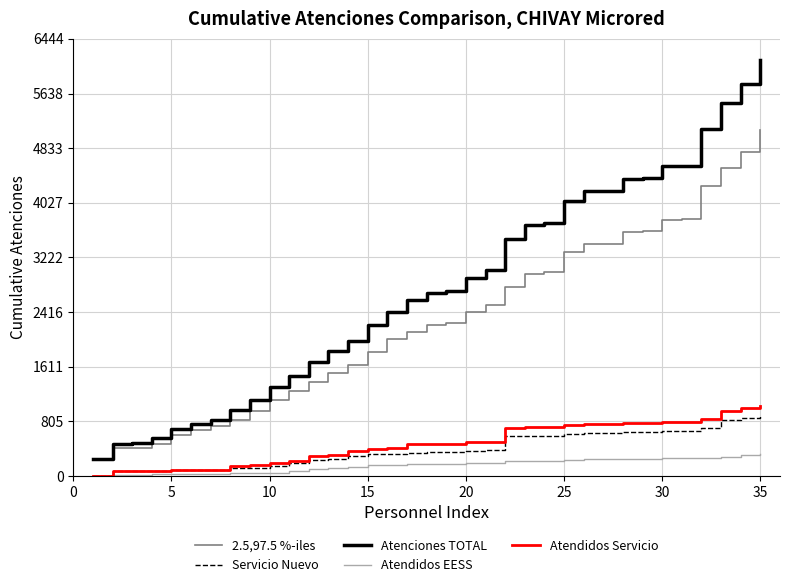

Which series has the largest range (max minus min)?

Atenciones TOTAL